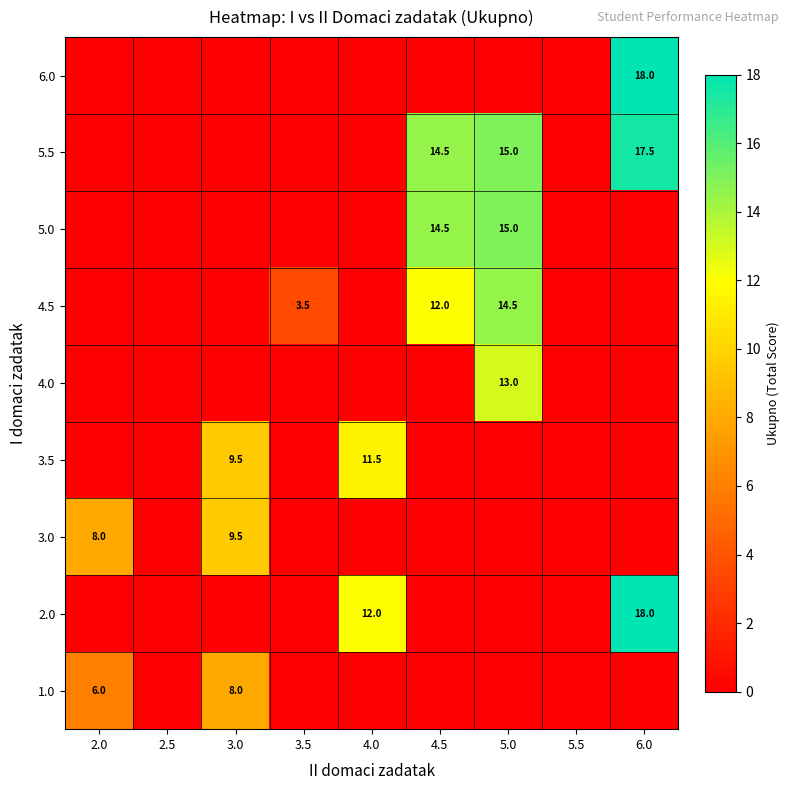

Is it true that 5.5 equals 15.0 at 5.0?

True